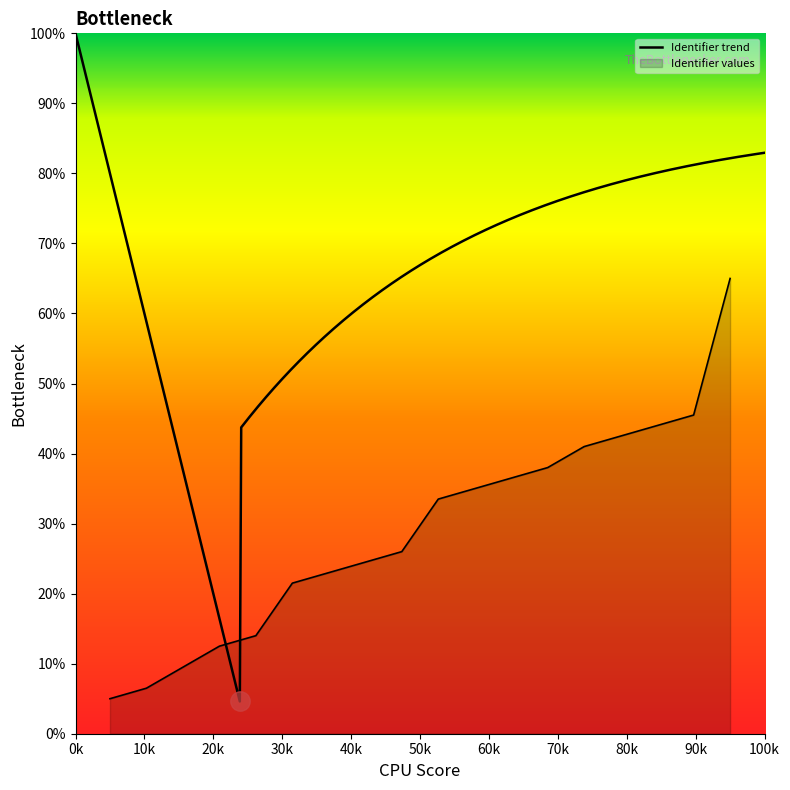

True or false: the data shows 8.8 at Pythagoras.

False